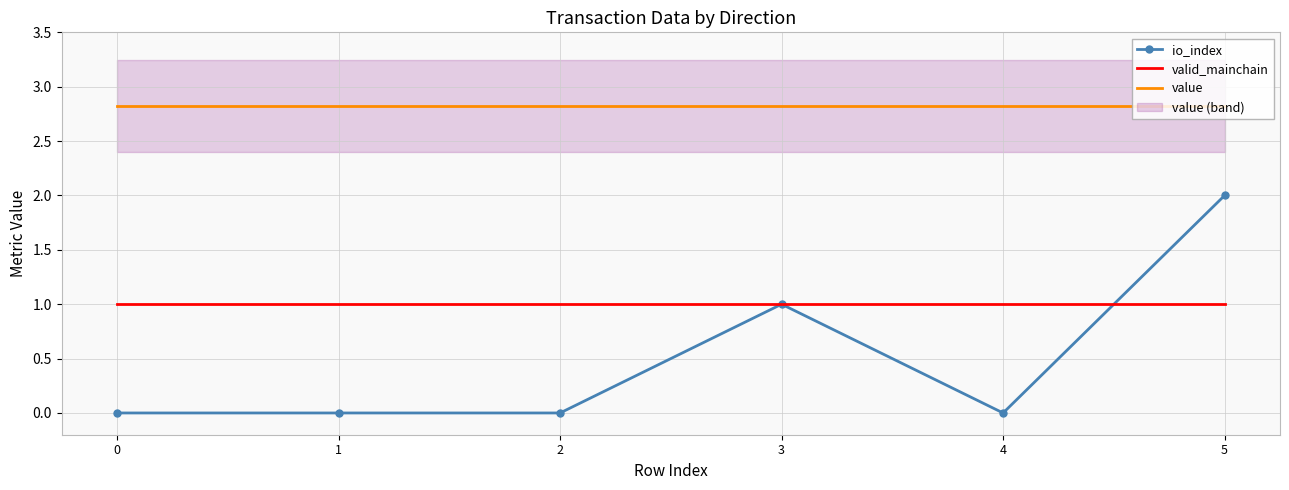

At how many categories does at least one series exceed 2?

6